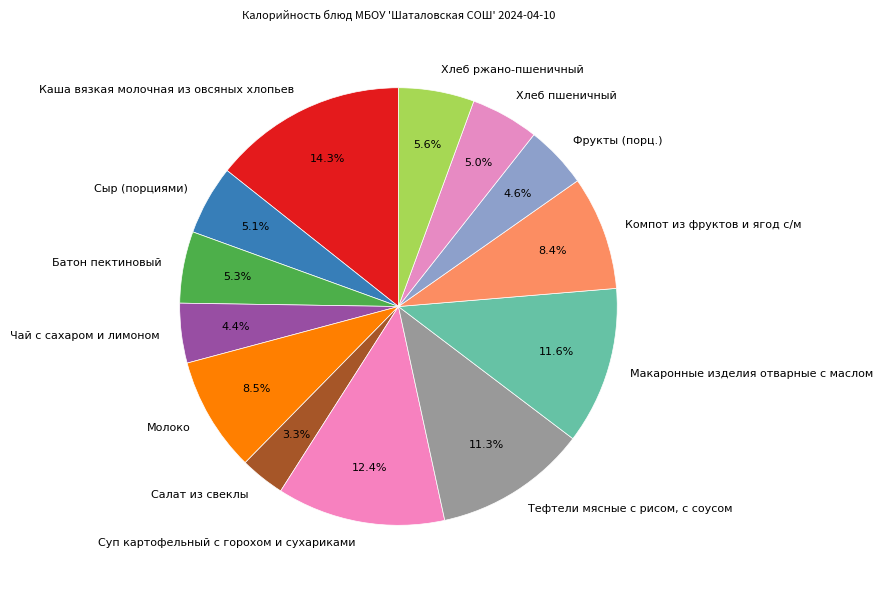

Does Тефтели мясные с рисом, с соусом account for over 50% of the chart?

No